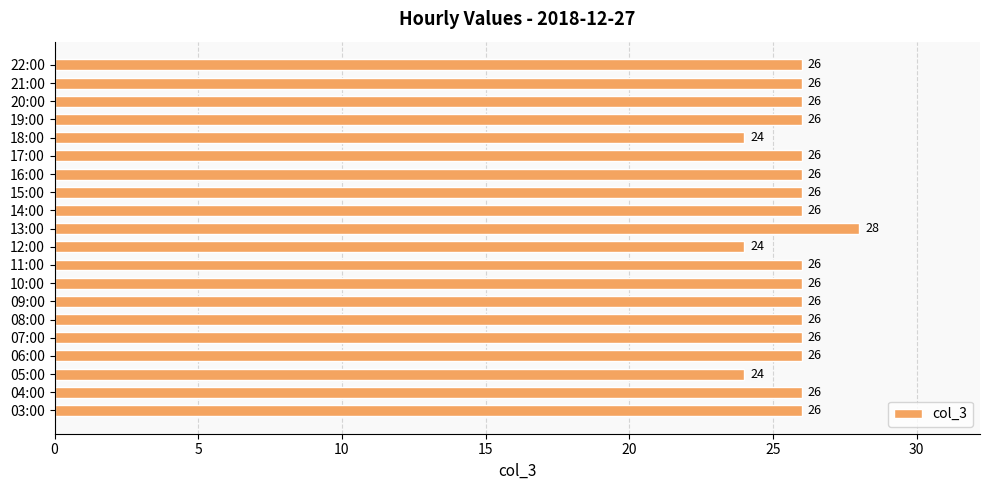

The chart shows a value of 26 at 14:00. True or false?

True